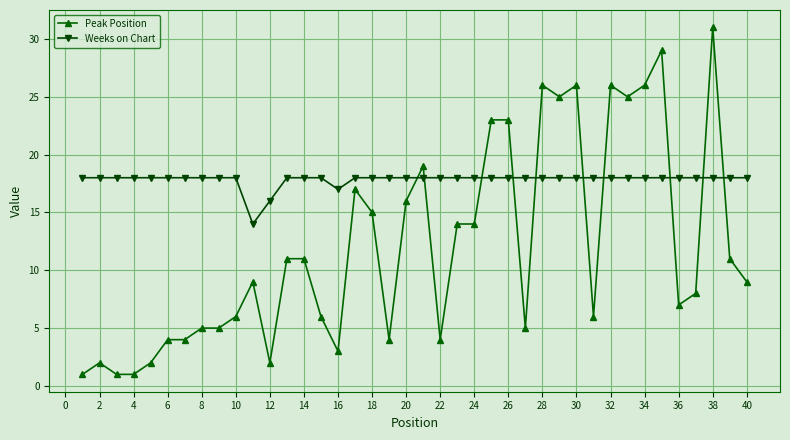

True or false: Peak Position has more than 2 interior local peaks.

True